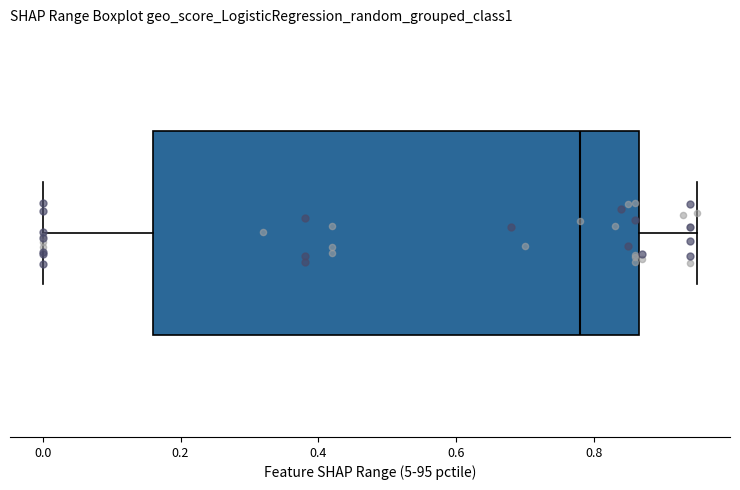

Transcribe this box plot: give where the median line is, the range the box spans, and where the two whiskers end, as read against the x-axis. The values are not printed on the chart, so give them approximately, as read against the axis.

median 0.78, box 0.16 to 0.86, whiskers 0.00 to 0.96